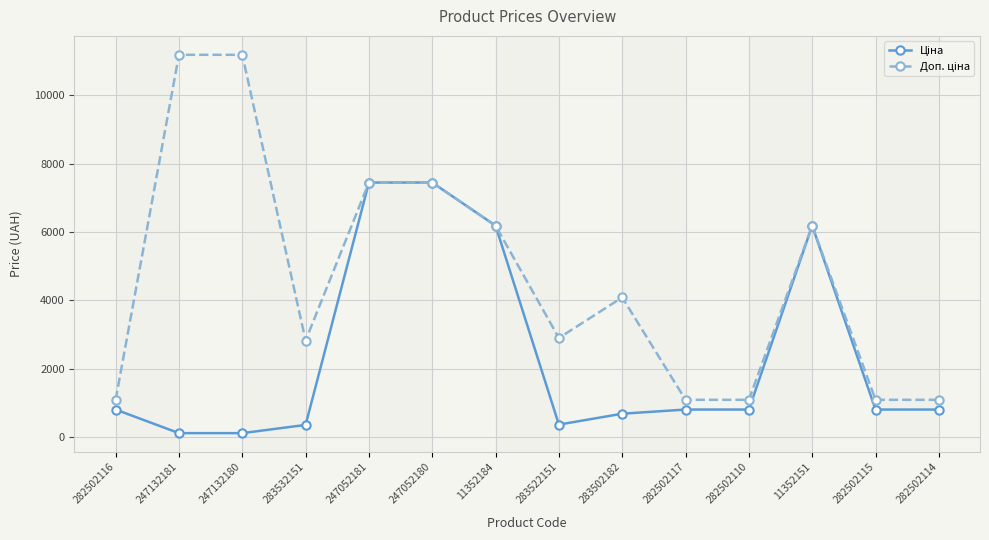

What is the difference between the highest and lowest values at 282502117?

284.9